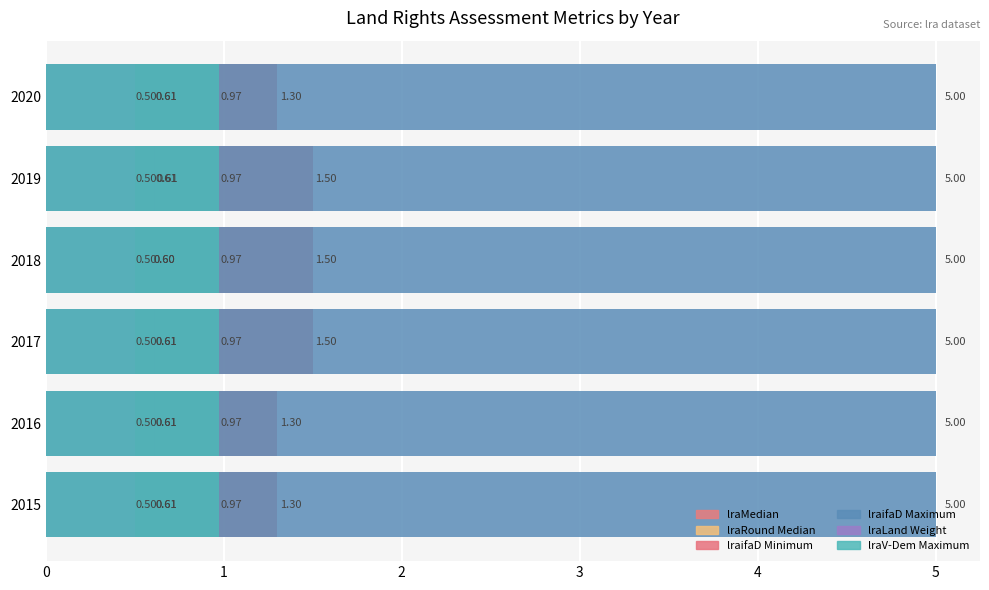

Which series changed the most between 1 and 3?

lraifaD Minimum